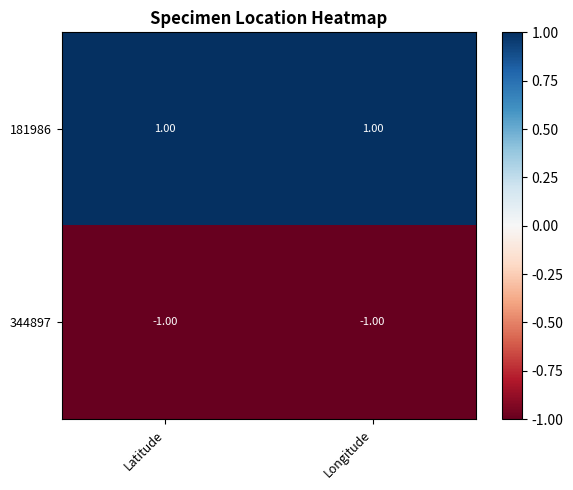

Which series has the largest total across all categories?

181986